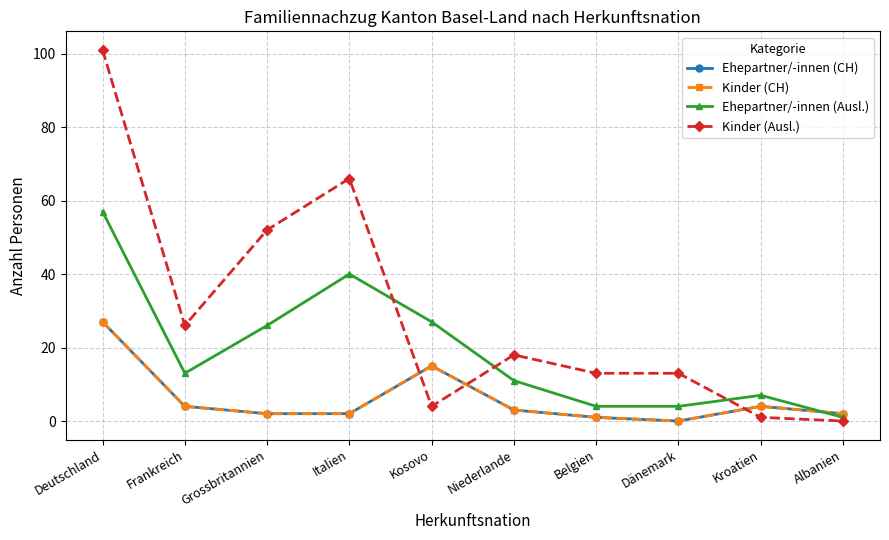

True or false: Ehepartner/-innen (CH) and Kinder (CH) cross at least once.

False